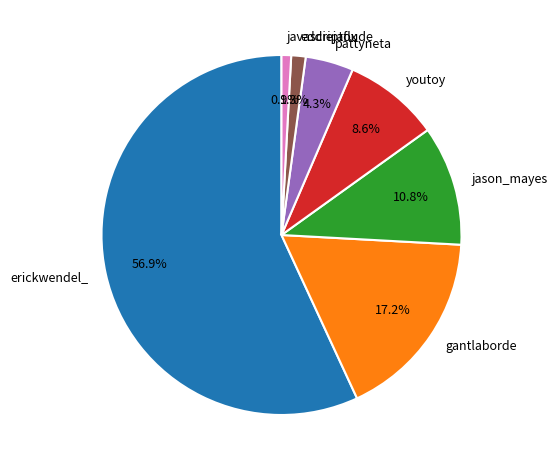

What portion of the pie excludes erickwendel_?

43.1%